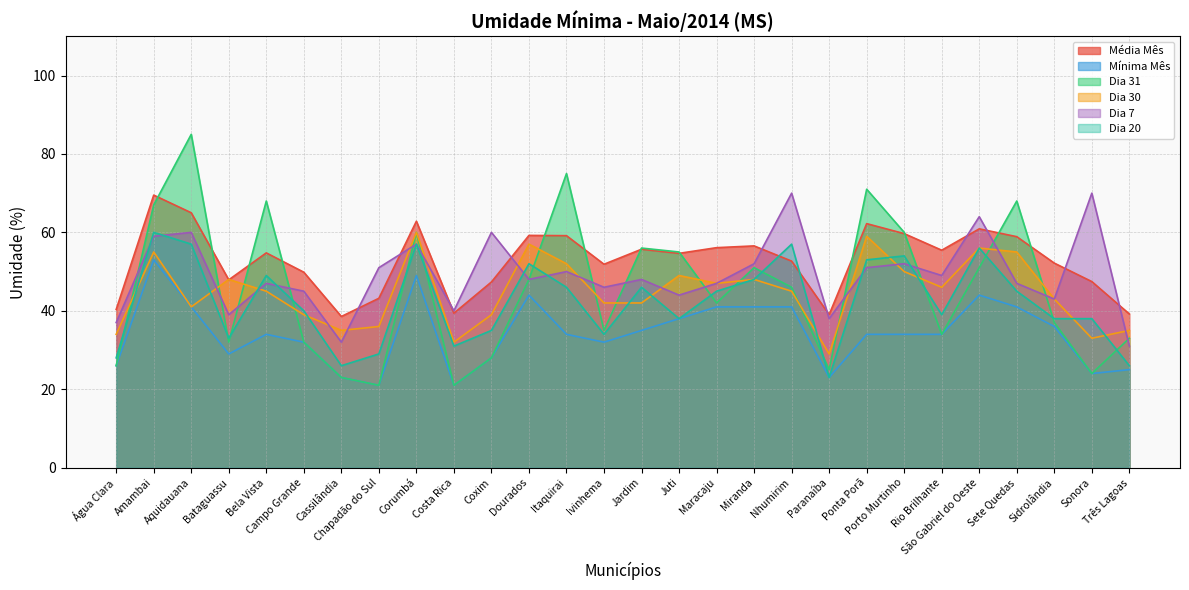

What are all the series names shown in the legend?

Média Mês, Mínima Mês, Dia 31, Dia 30, Dia 7, Dia 20